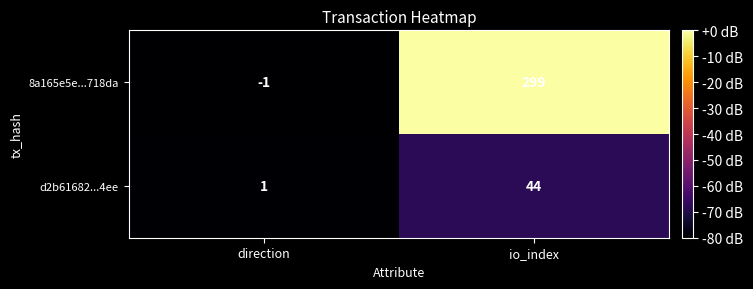

What is the maximum value shown in the chart?

299